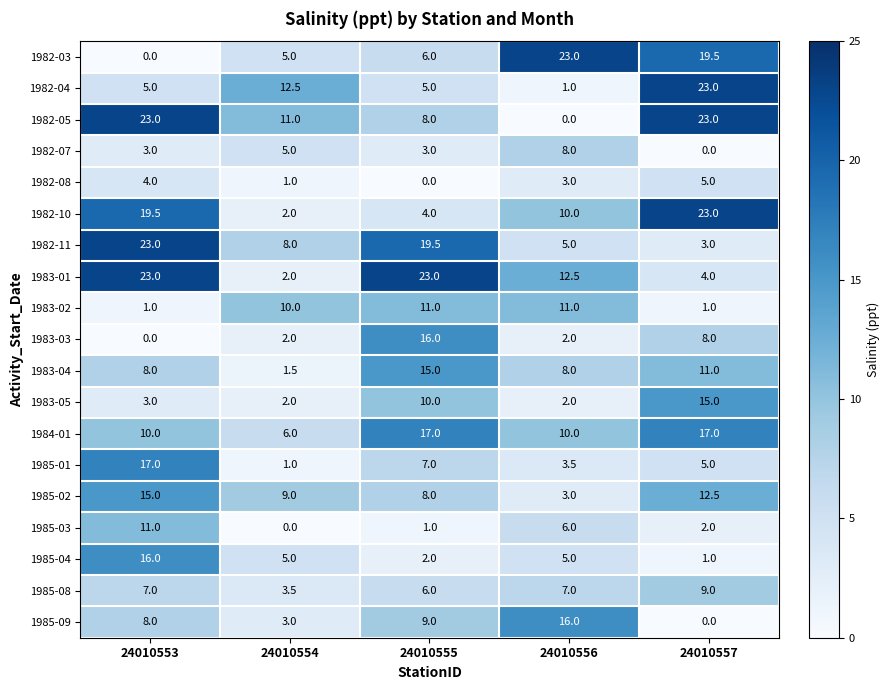

Is it true that 1985-04 equals 16.0 at 24010553?

True